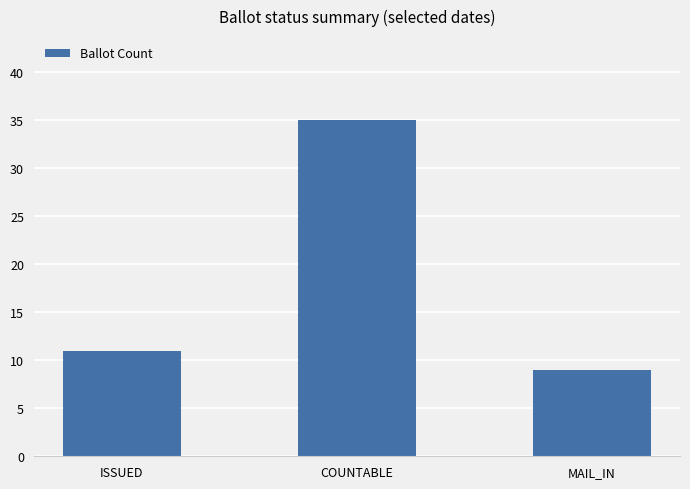

True or false: the data shows 9 at MAIL_IN.

True